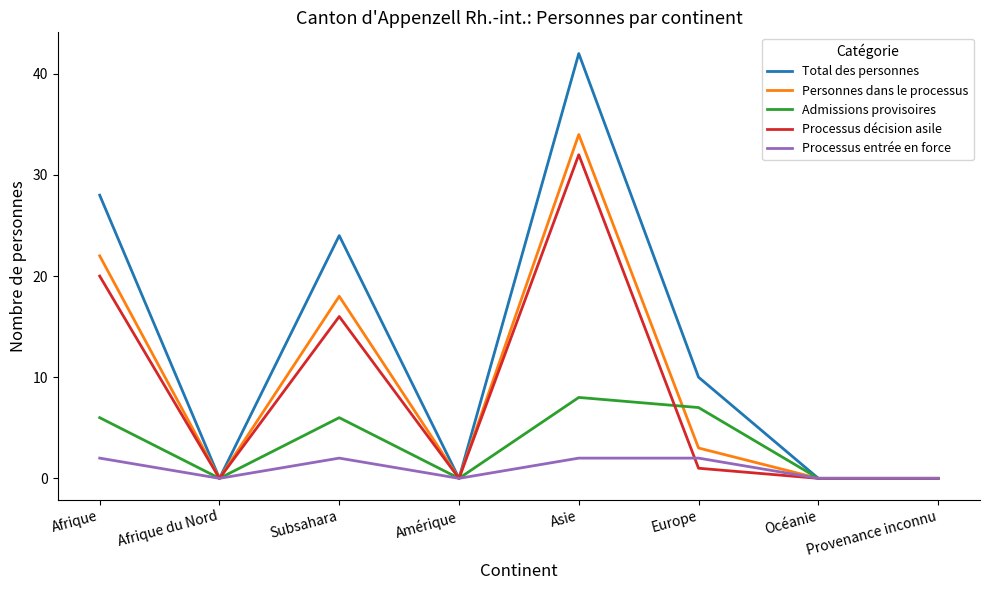

Which category has the highest value in the Personnes dans le processus series?

Asie